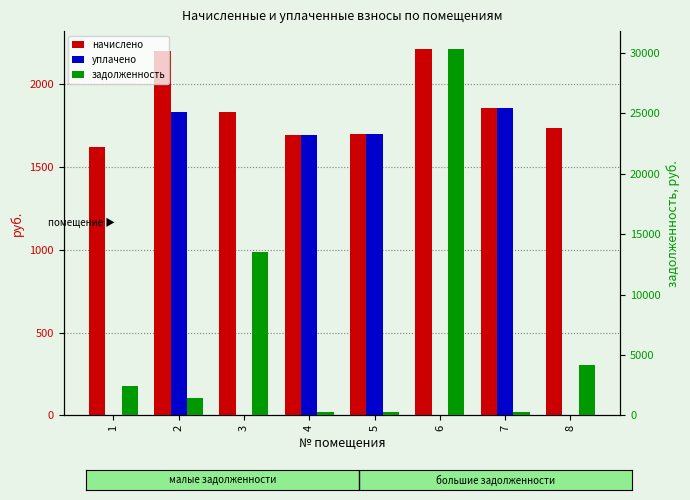

Reading left to right, transcribe all the data shown in this chart.

начислено: 1620.7	2199.8	1835.6	1693.6	1697.2	2210.7	1857.4	1733.6
уплачено: 0.0	1833.2	0.0	1693.6	1697.2	0.0	1857.4	0.0
задолженность: 2462.8	1470.7	13559.7	282.3	282.9	30272.3	309.6	4180.7